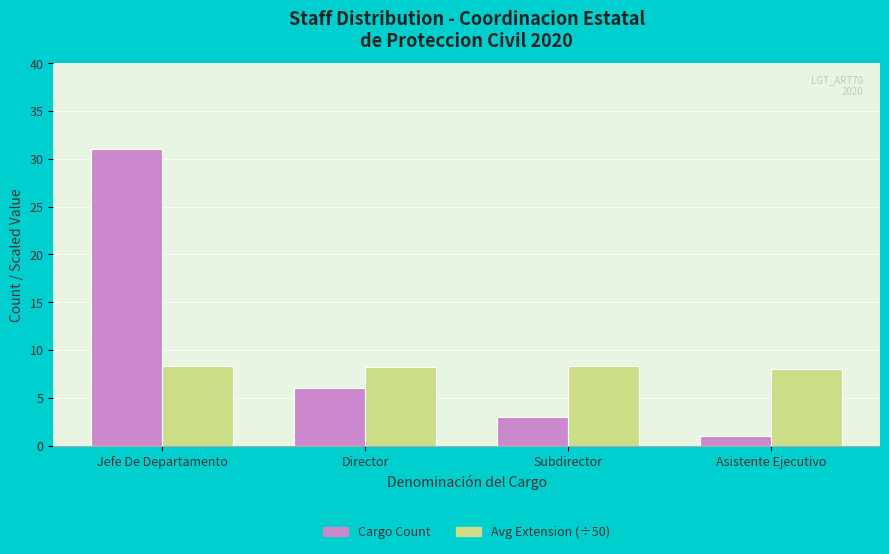

Which series has the widest spread of values?

Cargo Count